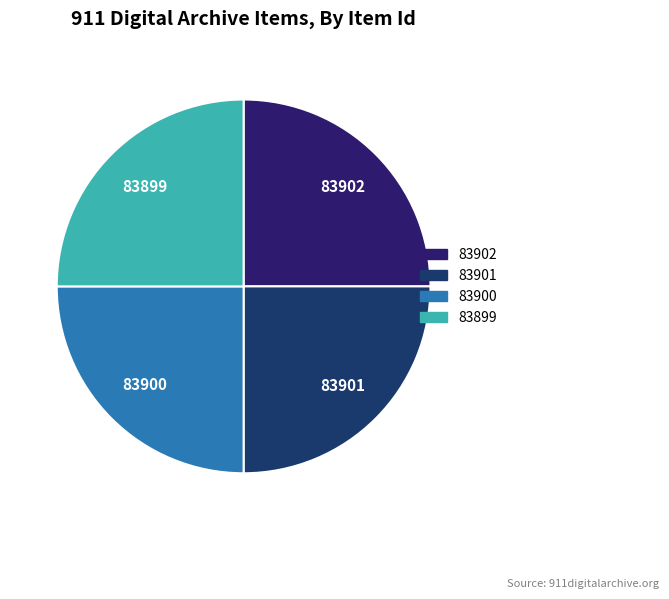

The 83902 slice represents 25% of the pie. True or false?

True